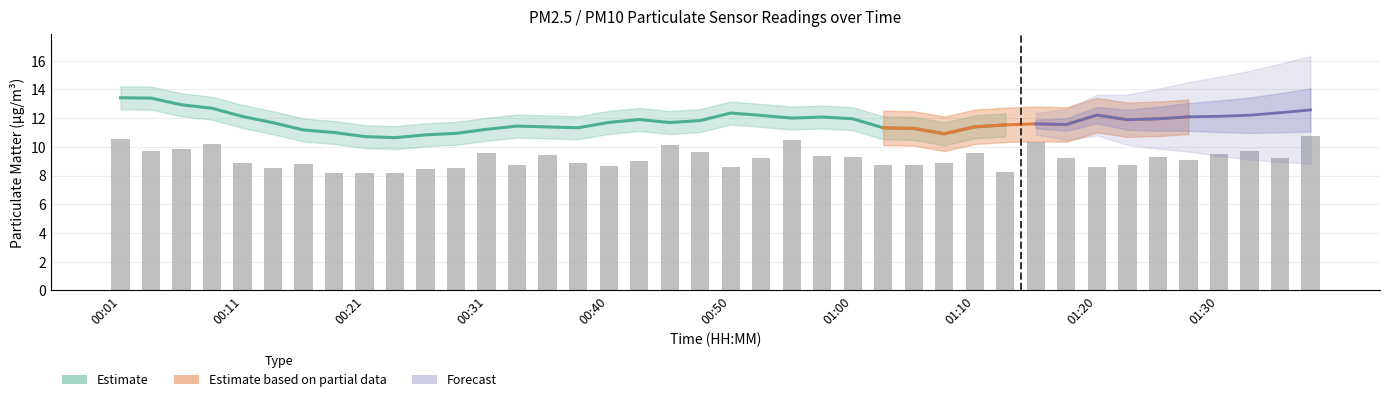

How many values are below 9?

18